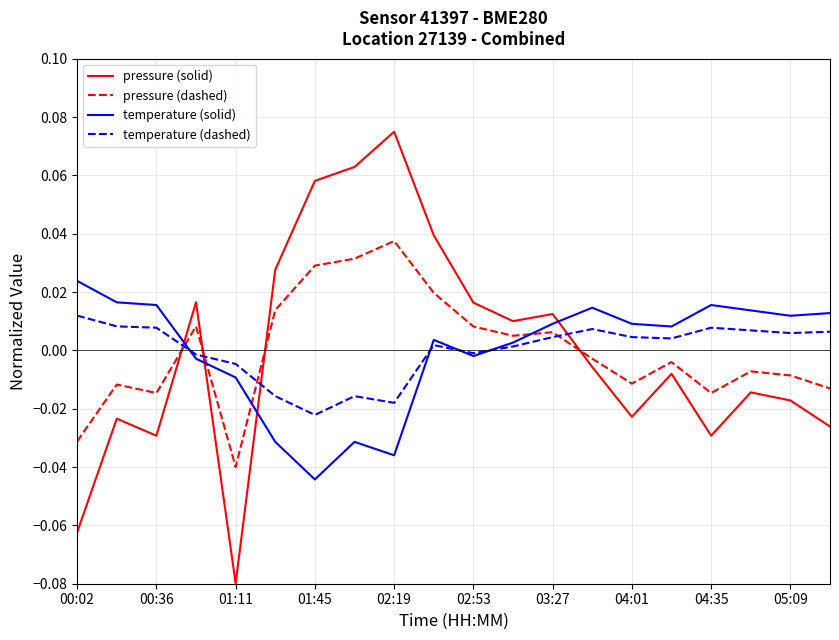

After their last crossing, which series has the higher values: temperature (solid) or pressure (solid)?

temperature (solid)